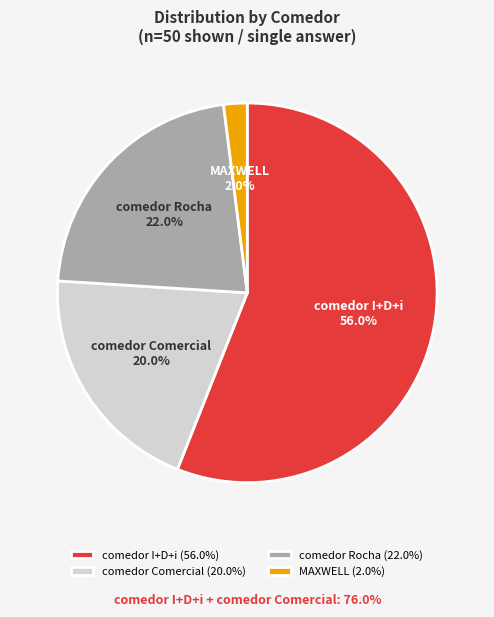

To the nearest percent, what is the difference between the largest and smallest slice percentages?

54%